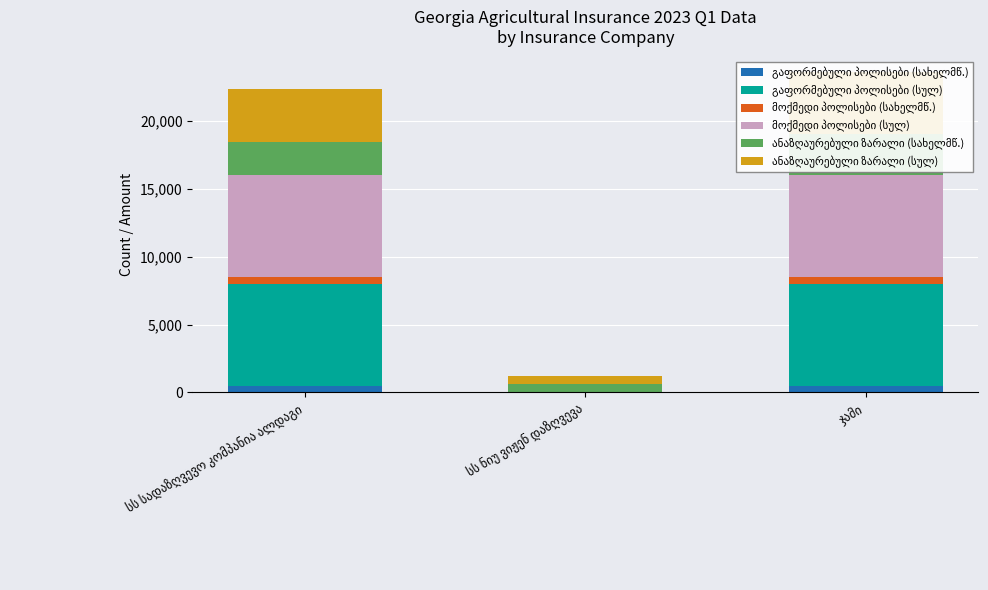

True or false: ანაზღაურებული ზარალი (სულ) has a value of 3955.2 at სს სადაზღვევო კომპანია ალდაგი.

True